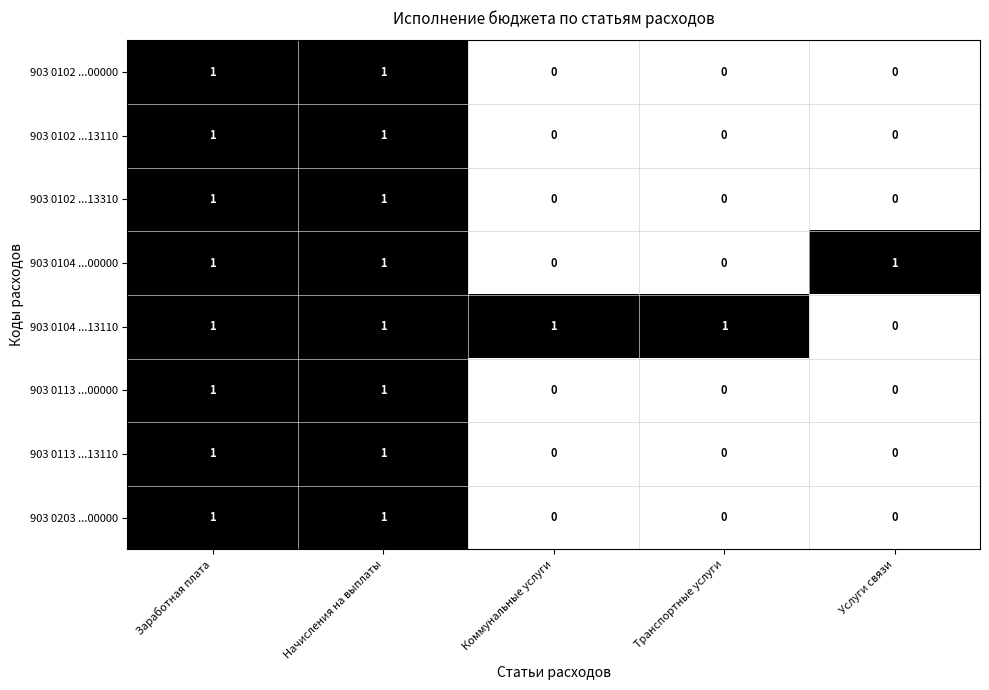

Count the 903 0104 ...00000 values in the range 0 to 1.

5